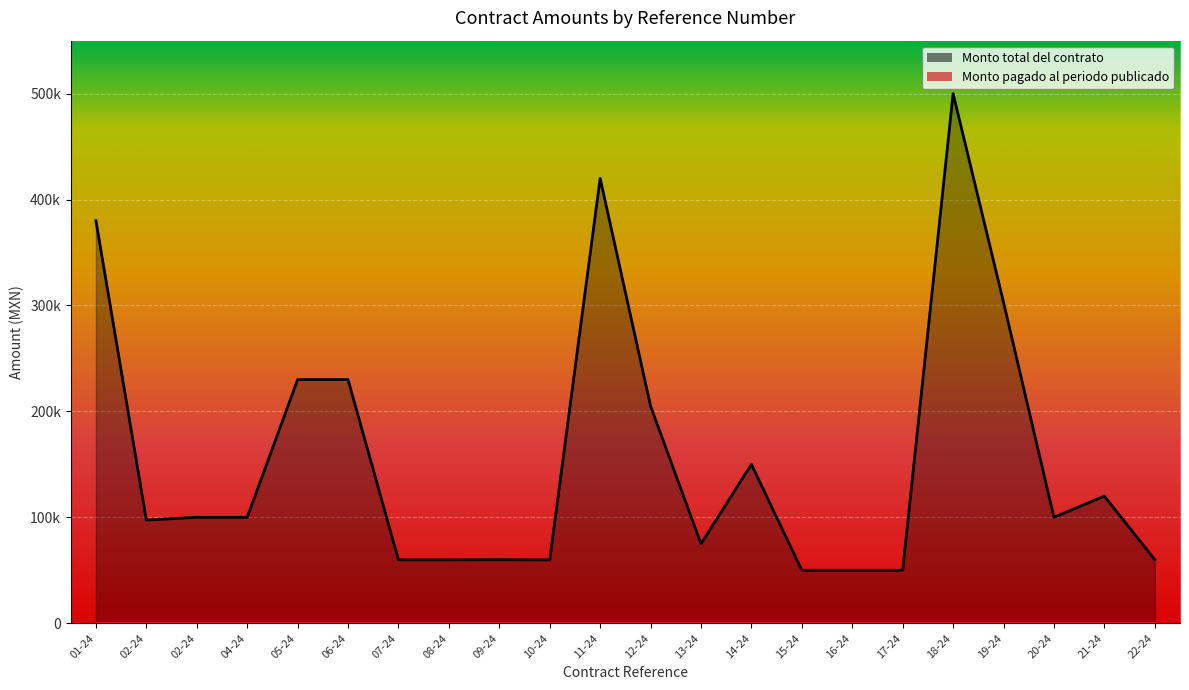

What is the smallest value displayed?

50000.0